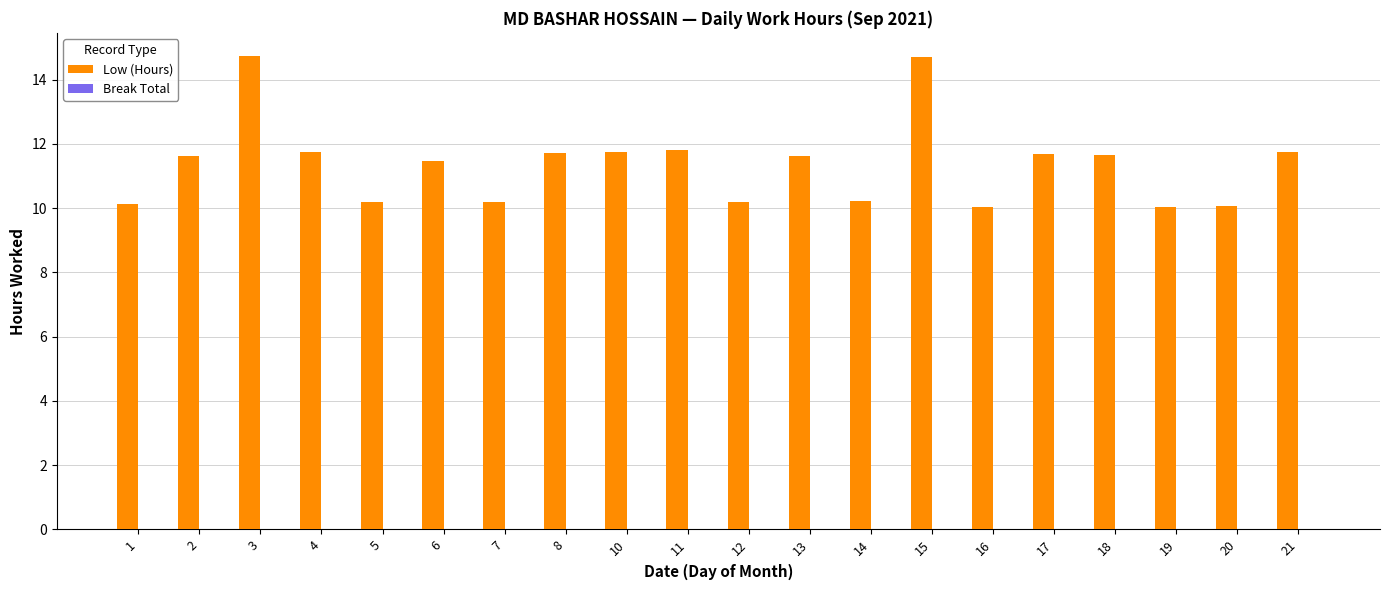

True or false: the data shows 18.1 at 14.

False